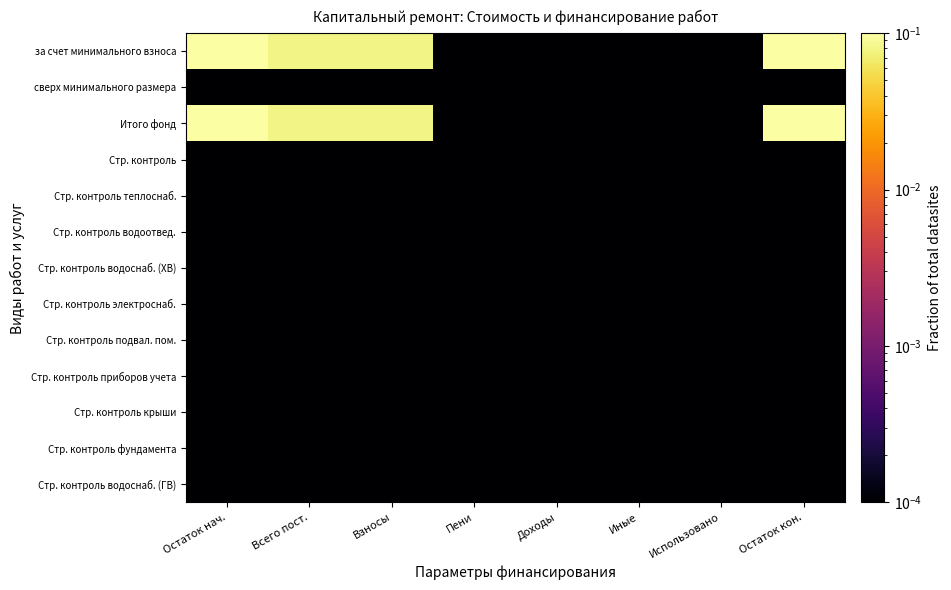

At which category does the chart reach its minimum across all series?

Пени